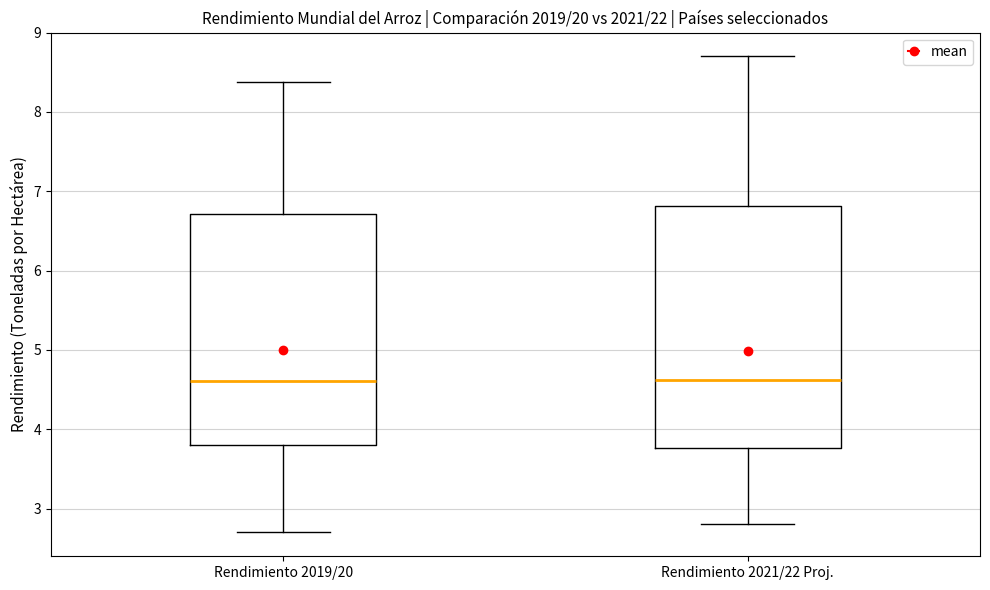

Reading left to right, transcribe this box plot: for each box, give where its median line is, the range the box spans, and where its two whiskers end, as read against the y-axis. The values are not printed on the chart, so give them approximately, as read against the axis.

Rendimiento 2019/20: median 4.6, box 3.8 to 6.7, whiskers 2.7 to 8.4
Rendimiento 2021/22 Proj.: median 4.6, box 3.8 to 6.8, whiskers 2.8 to 8.7